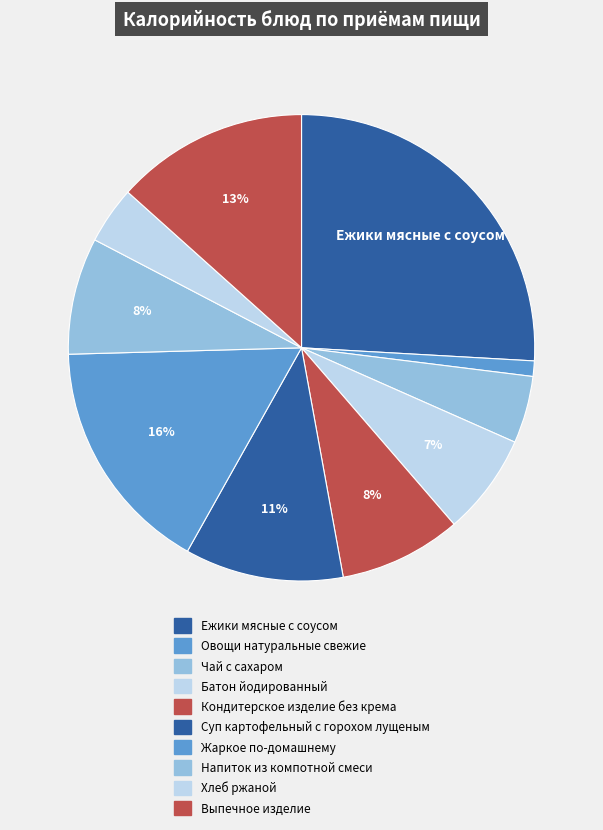

What is the total percentage of Батон йодированный and Выпечное изделие?

20.4%